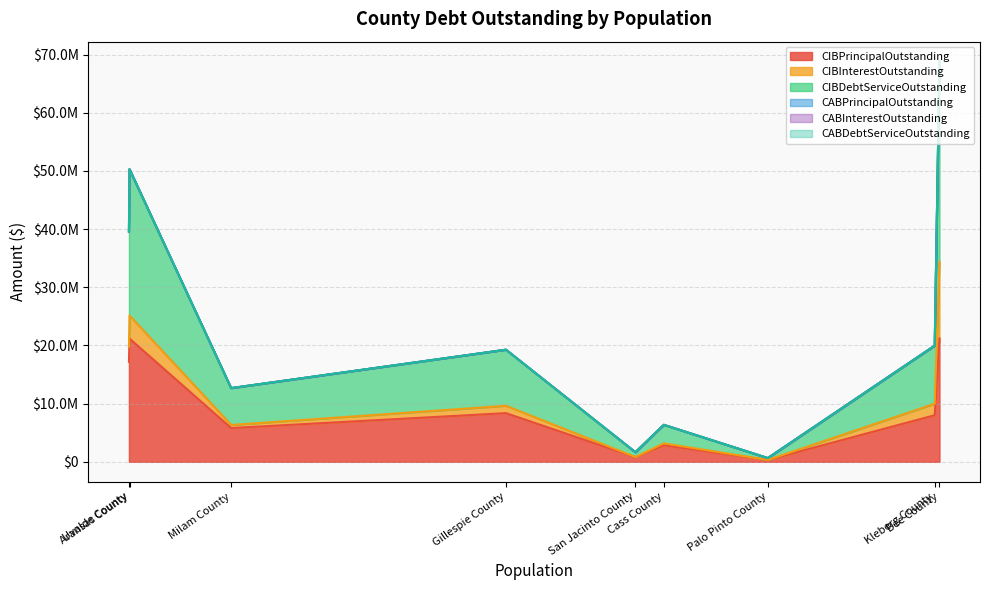

Reading left to right, what are all the values shown in this chart?

CIBPrincipalOutstanding: Bee County=21200000.0	Kleberg County=8005000.0	Palo Pinto County=320000.0	Cass County=2850000.0	San Jacinto County=805000.0	Gillespie County=8365000.0	Milam County=5805000.0	Aransas County=21180000.0	Uvalde County=17195000.0
CIBInterestOutstanding: Bee County=13192650.0	Kleberg County=1981149.0	Palo Pinto County=521.5	Cass County=328000.0	San Jacinto County=17630.8	Gillespie County=1269578.0	Milam County=529394.8	Aransas County=3970409.0	Uvalde County=2603149.4
CIBDebtServiceOutstanding: Bee County=34392650.0	Kleberg County=9986149.0	Palo Pinto County=320521.5	Cass County=3178000.0	San Jacinto County=822630.8	Gillespie County=9634578.0	Milam County=6334394.8	Aransas County=25150409.1	Uvalde County=19798149.4
CABPrincipalOutstanding: Bee County=0.0	Kleberg County=0.0	Palo Pinto County=0.0	Cass County=0.0	San Jacinto County=0.0	Gillespie County=0.0	Milam County=0.0	Aransas County=0.0	Uvalde County=0.0
CABInterestOutstanding: Bee County=0.0	Kleberg County=0.0	Palo Pinto County=0.0	Cass County=0.0	San Jacinto County=0.0	Gillespie County=0.0	Milam County=0.0	Aransas County=0.0	Uvalde County=0.0
CABDebtServiceOutstanding: Bee County=0.0	Kleberg County=0.0	Palo Pinto County=0.0	Cass County=0.0	San Jacinto County=0.0	Gillespie County=0.0	Milam County=0.0	Aransas County=0.0	Uvalde County=0.0